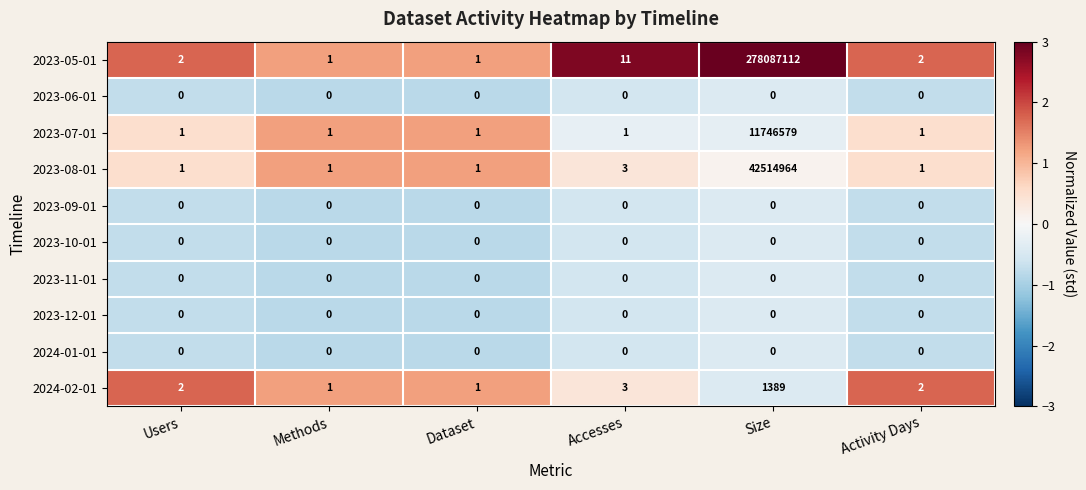

Where is 2023-05-01 nearest to the value 139043556?

Accesses